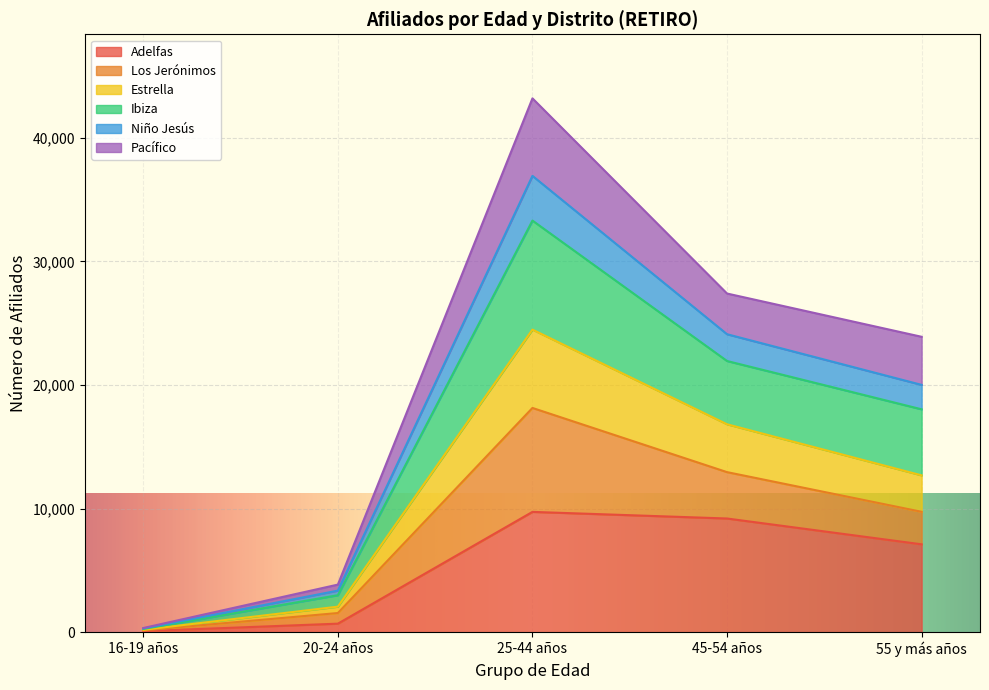

Is the value of Adelfas at 45-54 años greater than the value of Ibiza at 25-44 años?

No